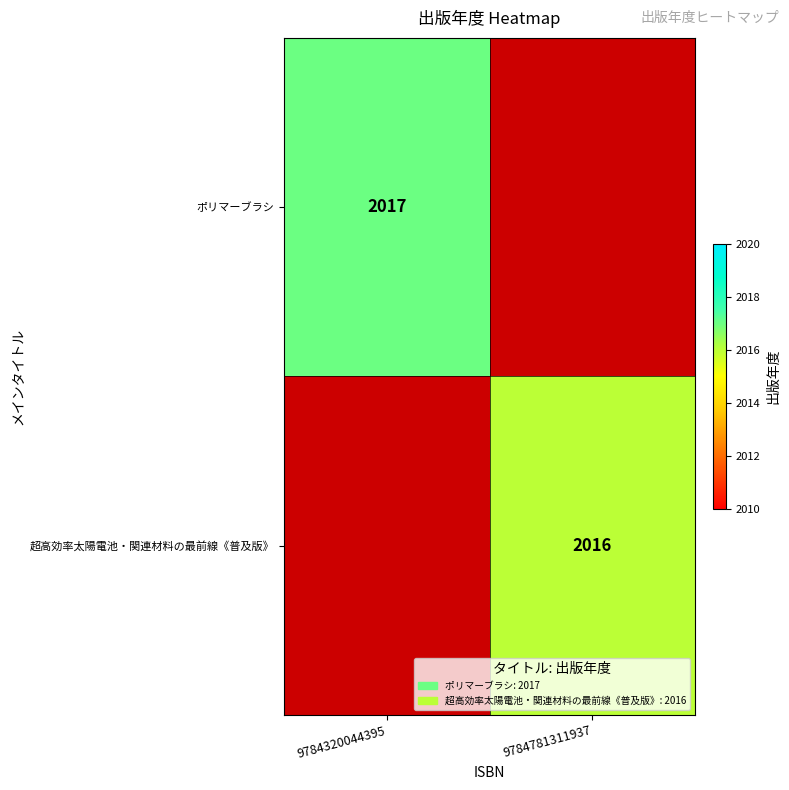

At how many categories does at least one series exceed 2016?

1